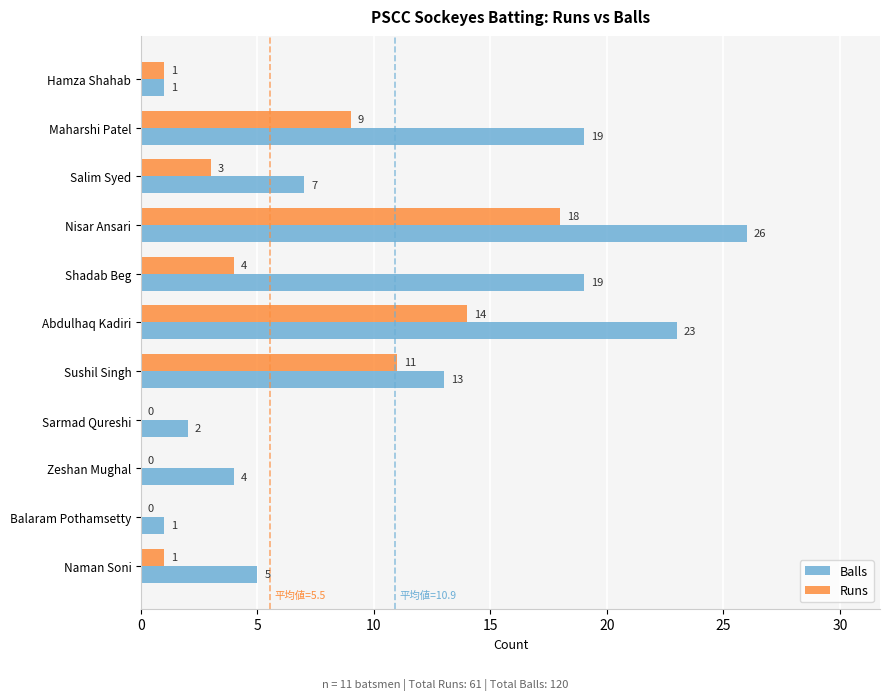

What is the greatest value displayed?

26